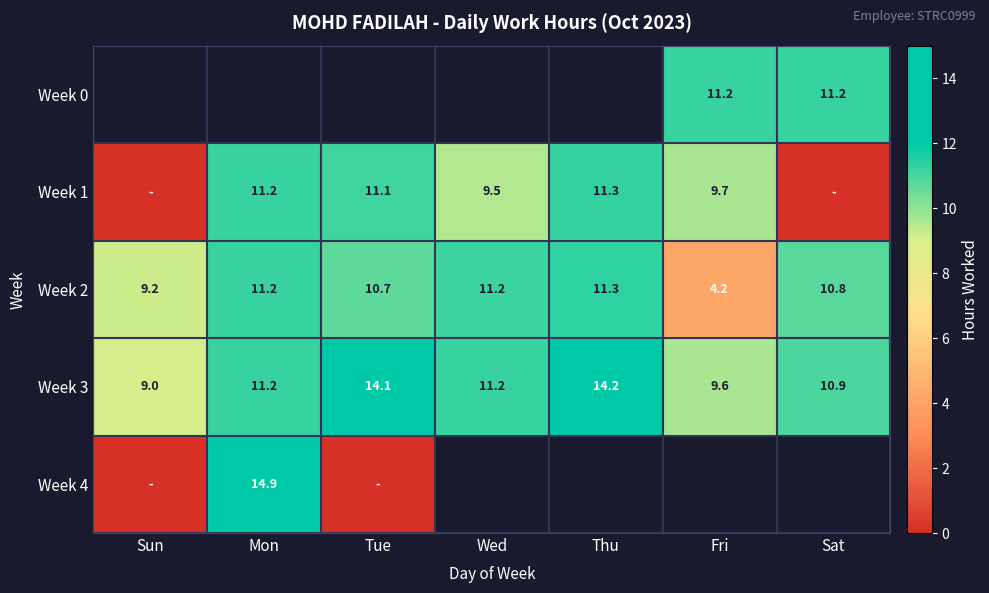

What is the difference between the maximum and minimum values in the Week 2 series?

7.1